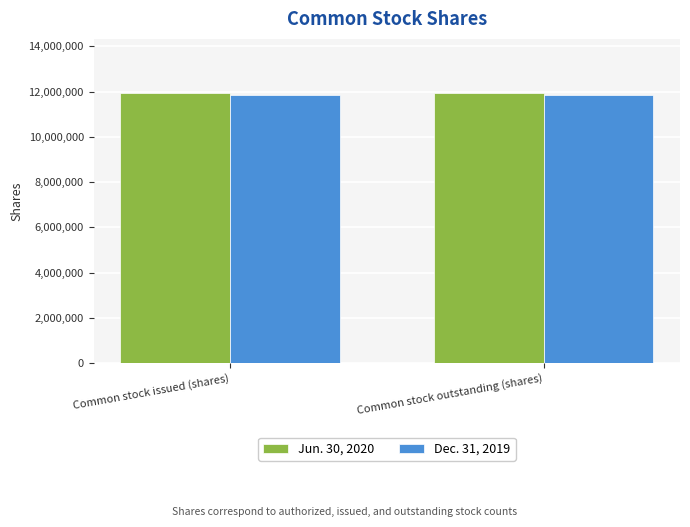

Reading left to right, list all the values displayed in this chart.

Jun. 30, 2020: Common stock issued (shares)=11939307	Common stock outstanding (shares)=11939307
Dec. 31, 2019: Common stock issued (shares)=11864604	Common stock outstanding (shares)=11864604